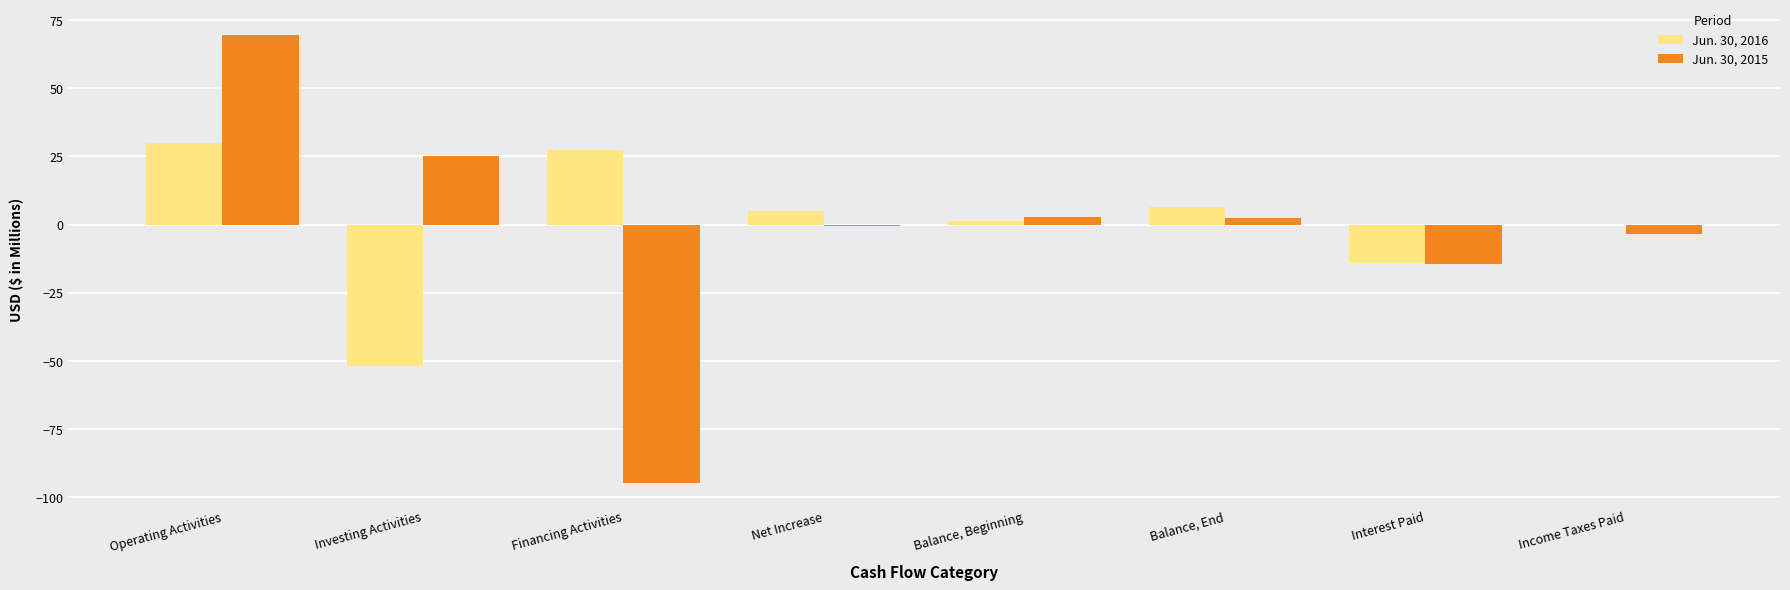

What is the maximum value shown in the chart?

69.4